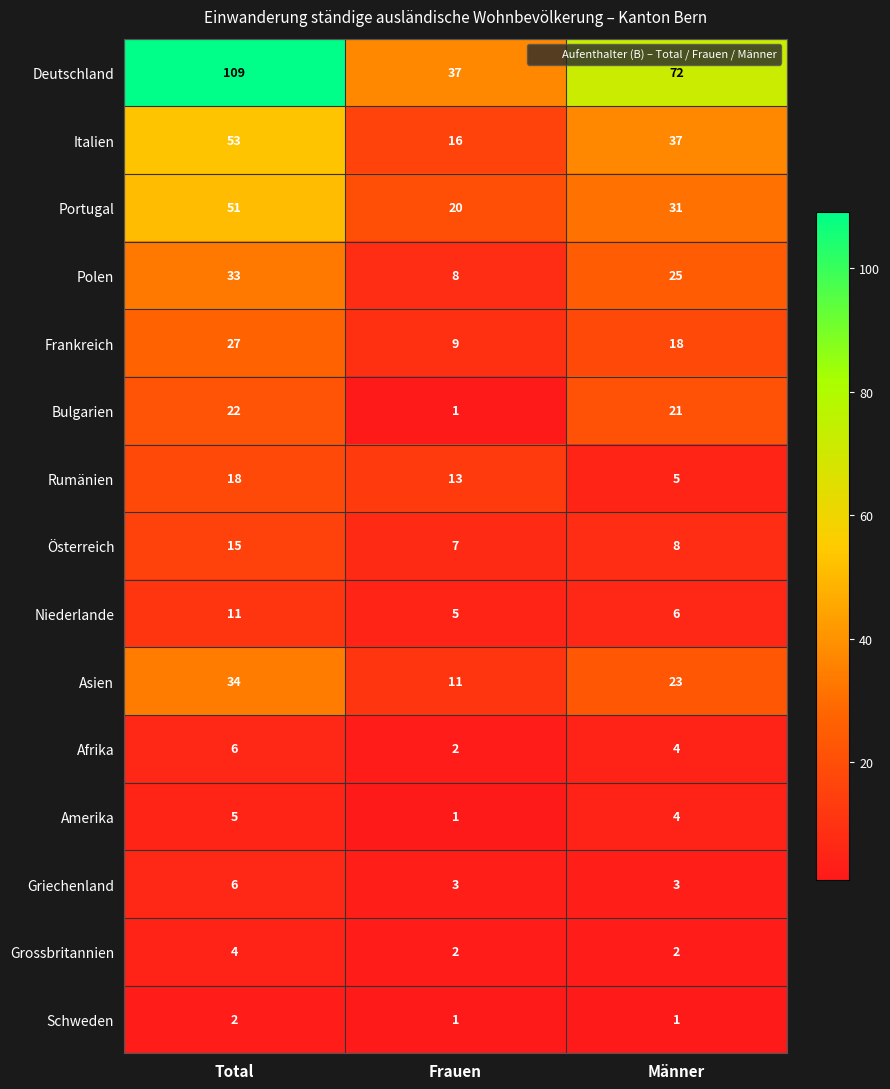

What is the spread (max minus min) of values at Total?

107